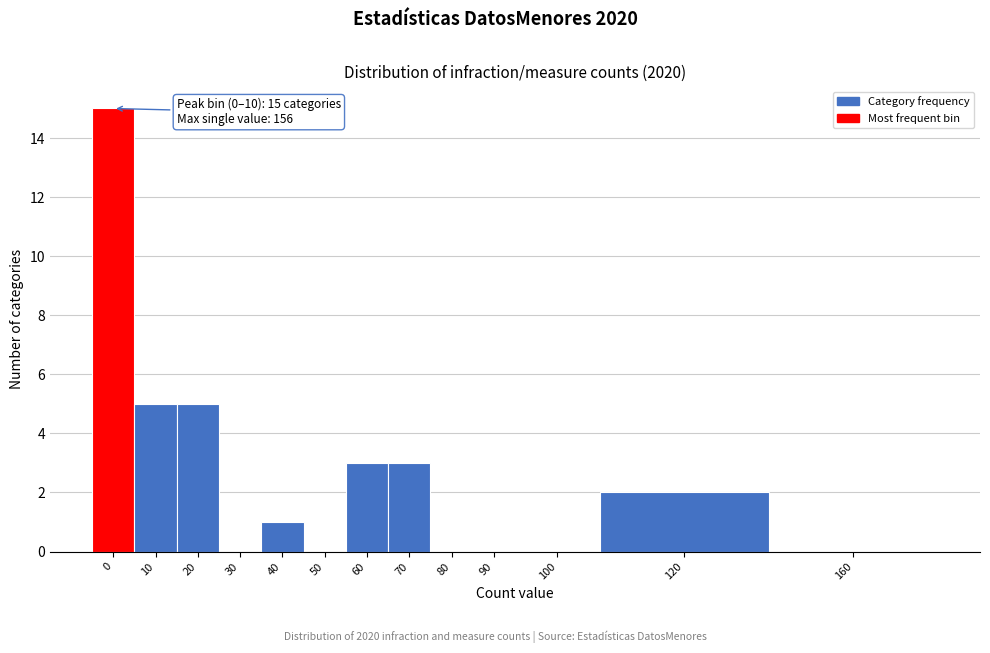

Reading left to right, transcribe all the data shown in this chart.

0=15	10=5	20=5	30=0	40=1	50=0	60=3	70=3	80=0	90=0	100=0	120=2	160=0